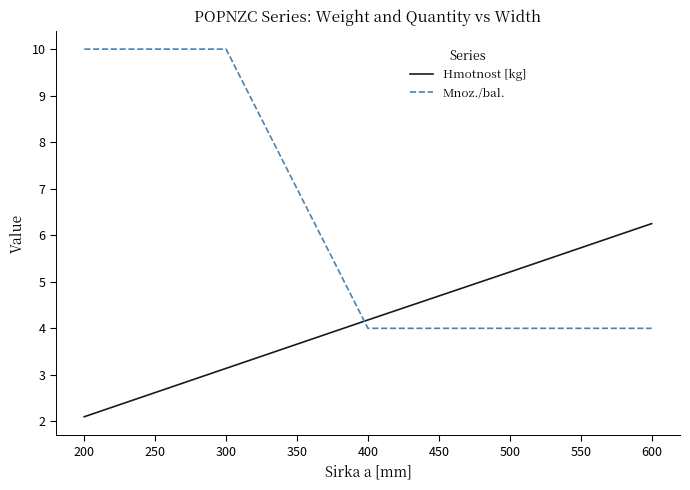

List the series in order of their overall mean, lowest first.

Hmotnost [kg], Mnoz./bal.